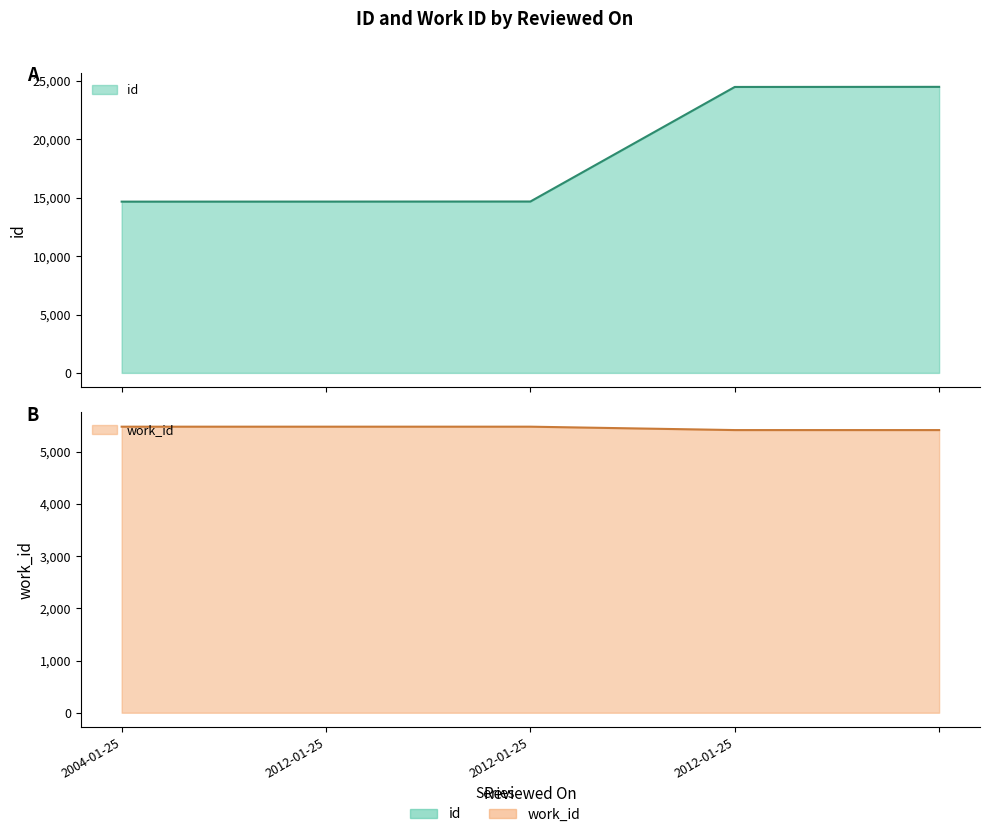

True or false: work_id has a value of 5483 at 2012-01-25.

True